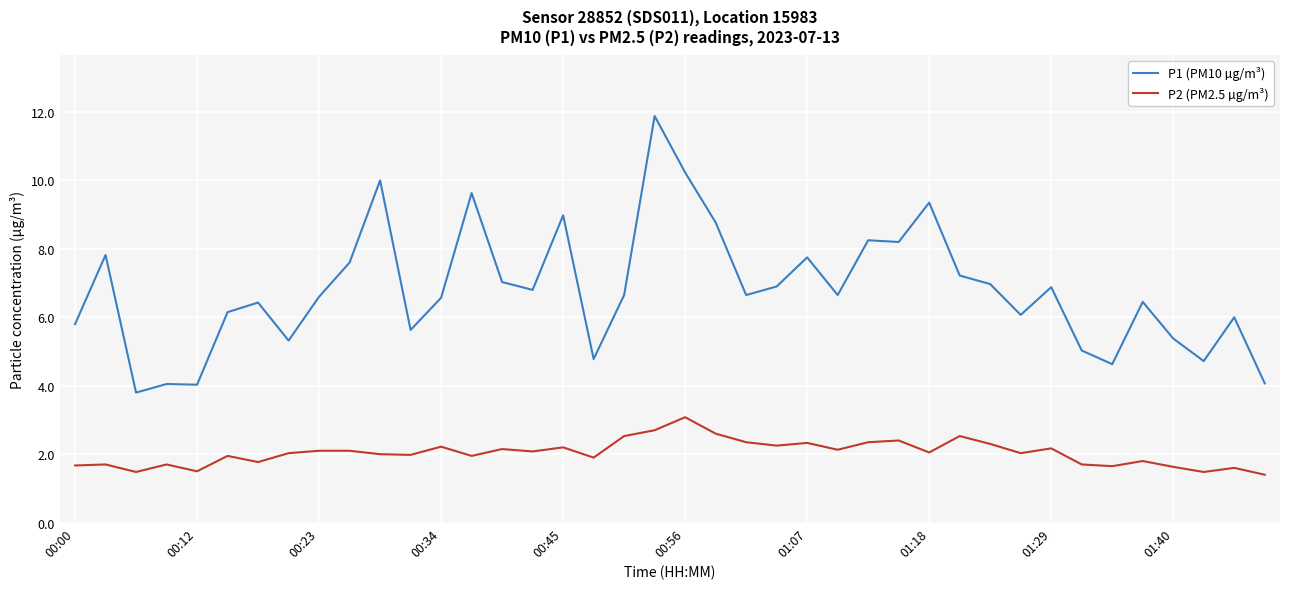

Which series has the largest range (max minus min)?

P1 (PM10 µg/m³)